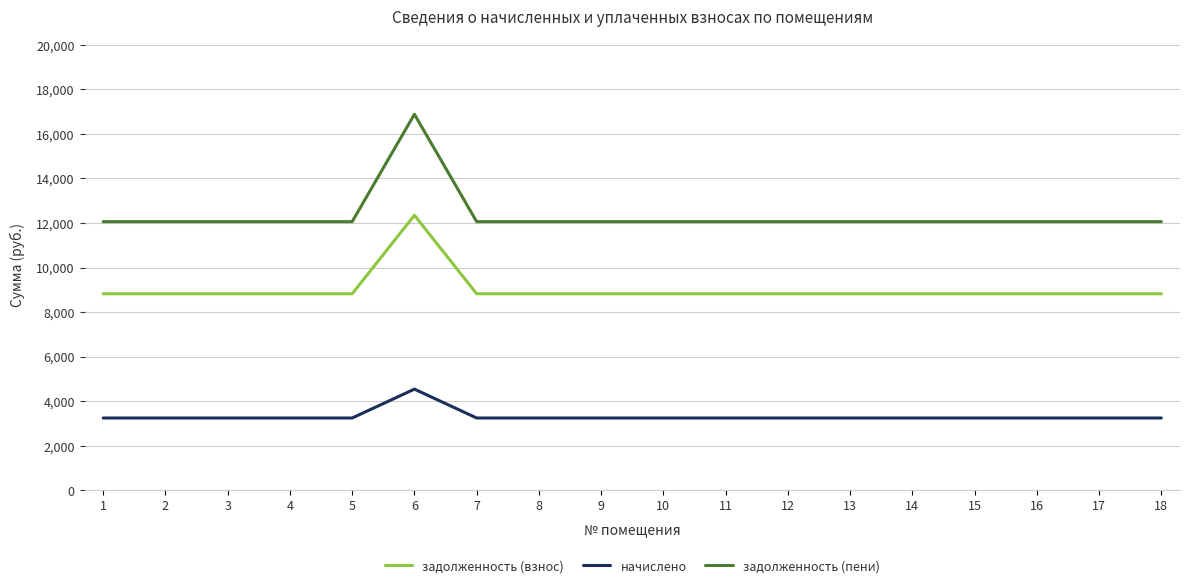

True or false: задолженность (пени) and задолженность (взнос) cross at least once.

False